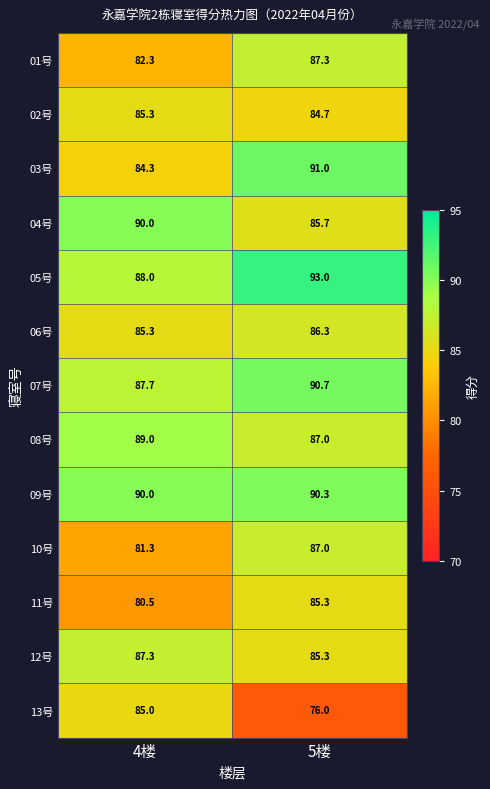

The 12号 series shows 131.8 at 4楼. True or false?

False